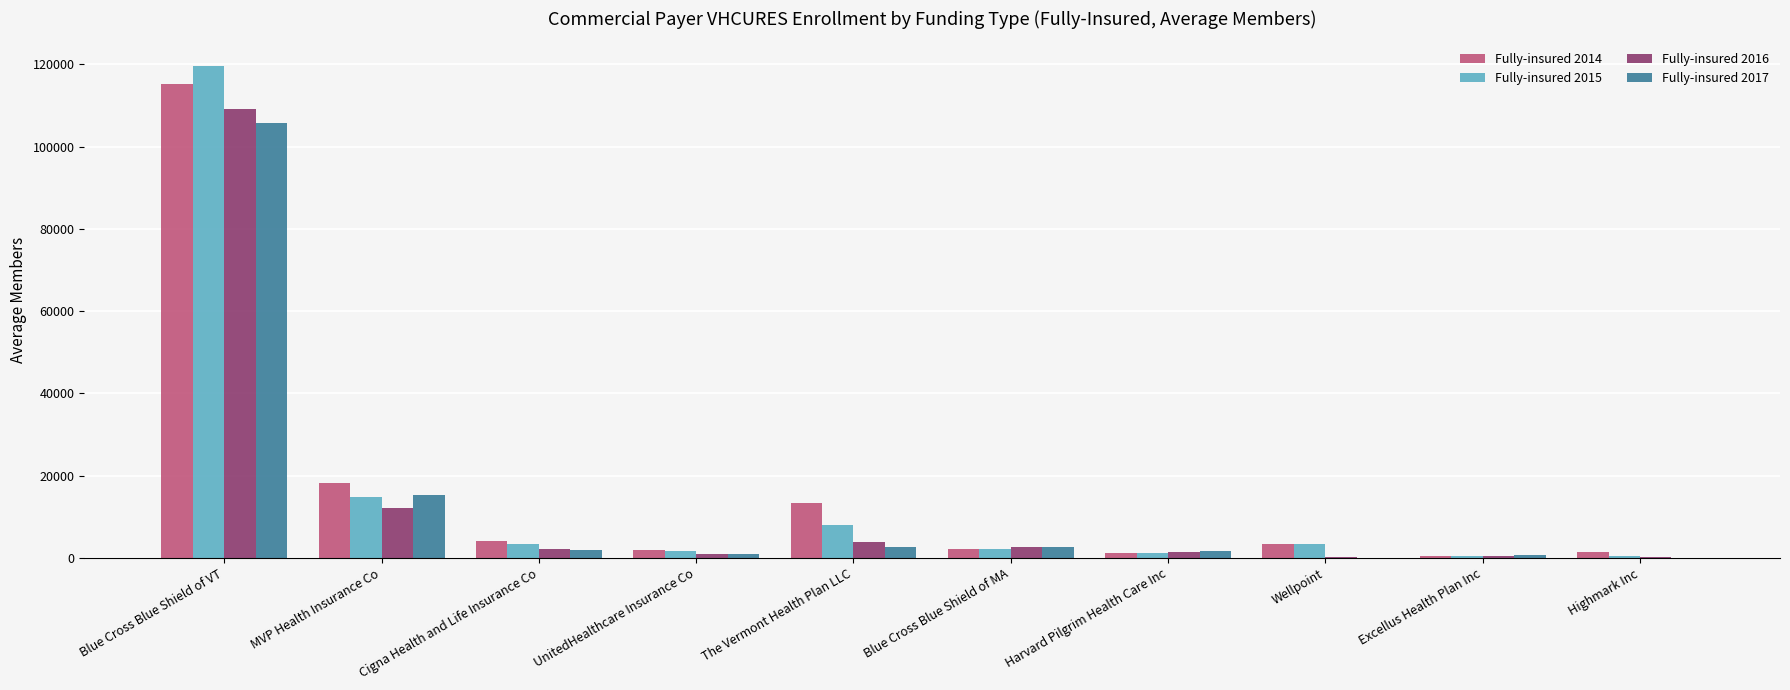

True or false: Fully-insured 2014 has a value of 3437.8 at Wellpoint.

True